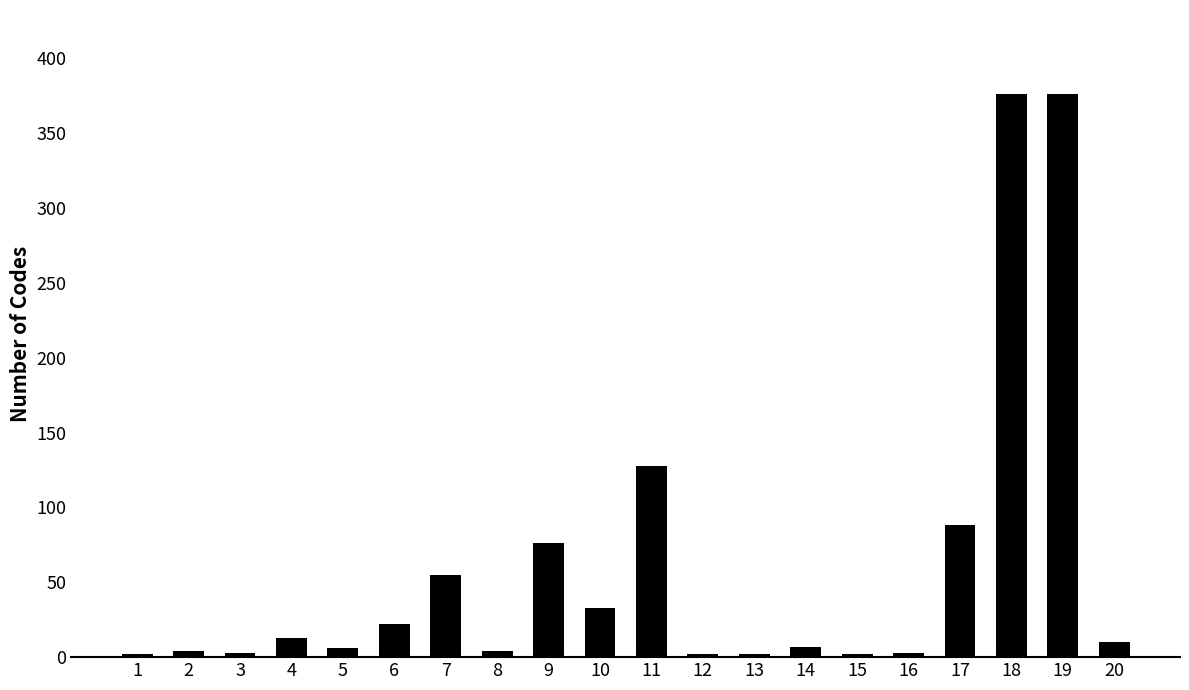

The chart shows a value of 76 at 9. True or false?

True